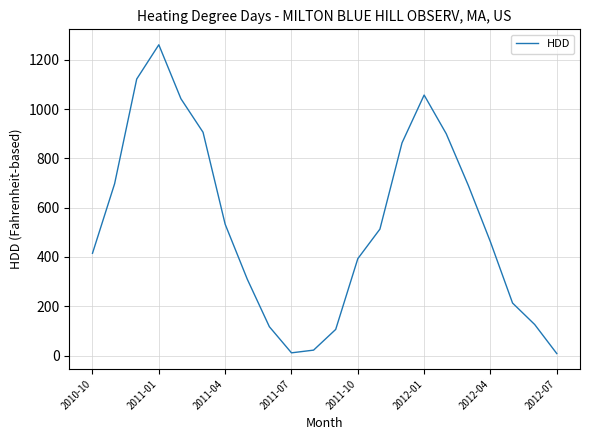

What is the greatest value displayed?

1261